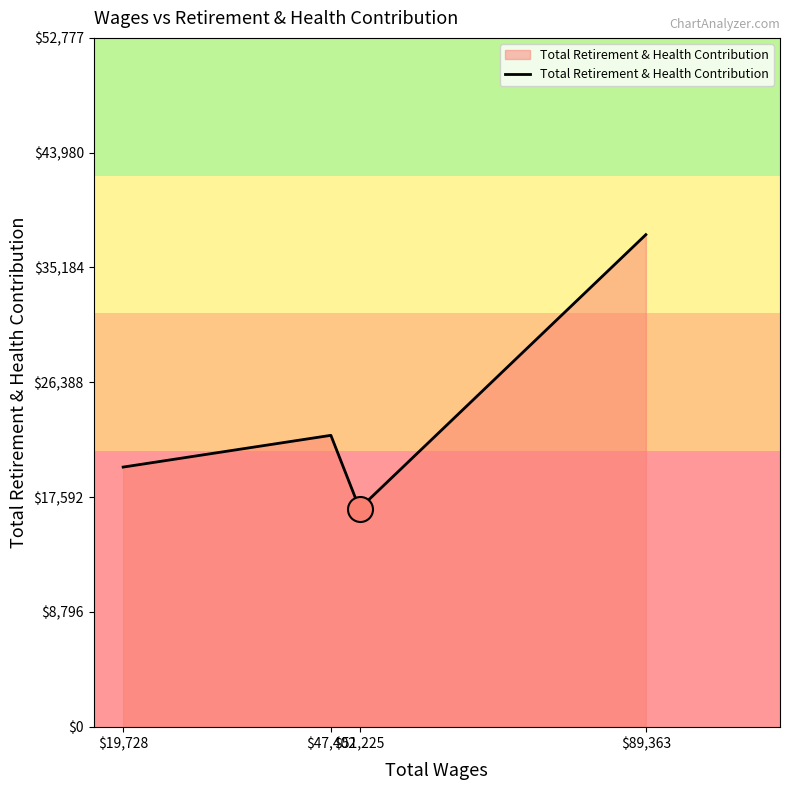

Which has a higher value, $47,402 or $19,728?

$47,402